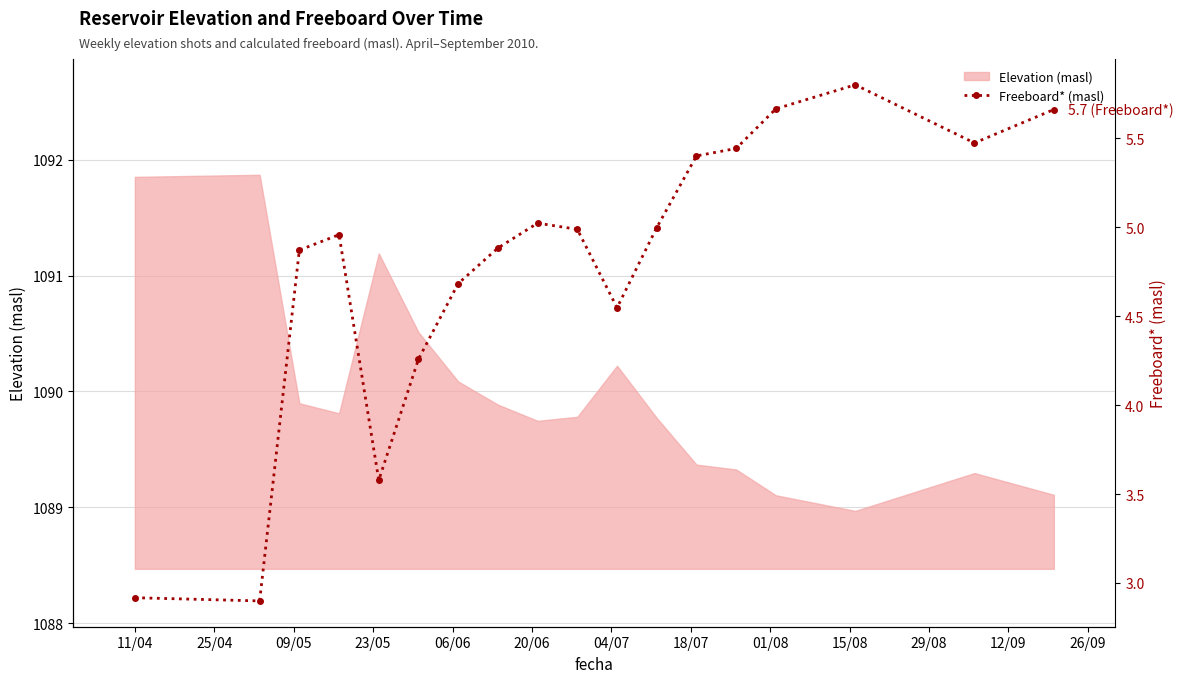

Is it true that the value at 01/08 is 6.9?

False